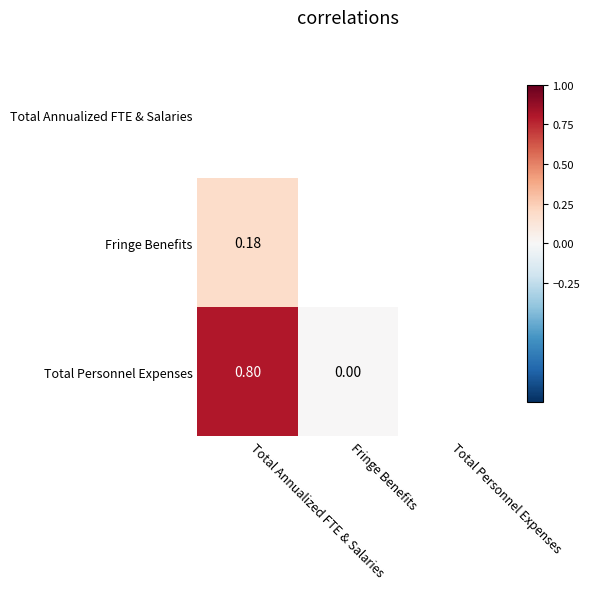

Count the number of categories in the chart.

3